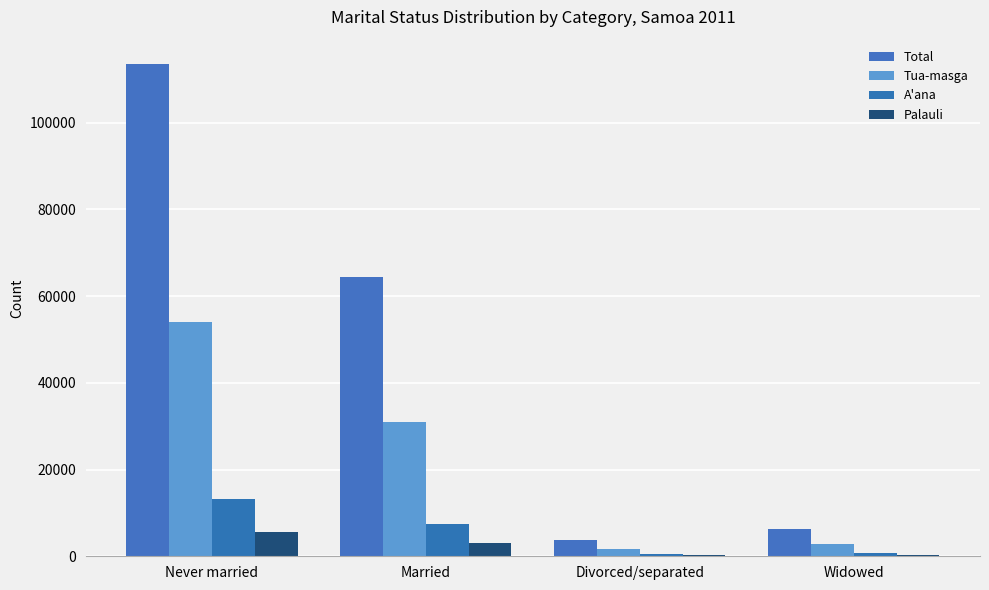

Reading left to right, transcribe all the data shown in this chart.

Total: Never married=113468	Married=64311	Divorced/separated=3644	Widowed=6387
Tua-masga: Never married=53991	Married=30934	Divorced/separated=1762	Widowed=2892
A'ana: Never married=13146	Married=7454	Divorced/separated=425	Widowed=743
Palauli: Never married=5682	Married=3136	Divorced/separated=199	Widowed=340